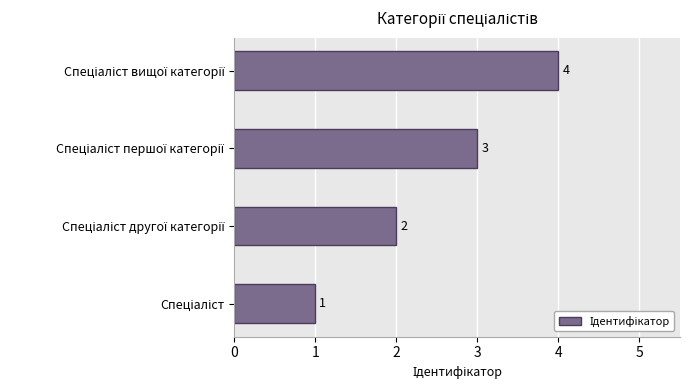

Does the chart contain stacked bars?

No